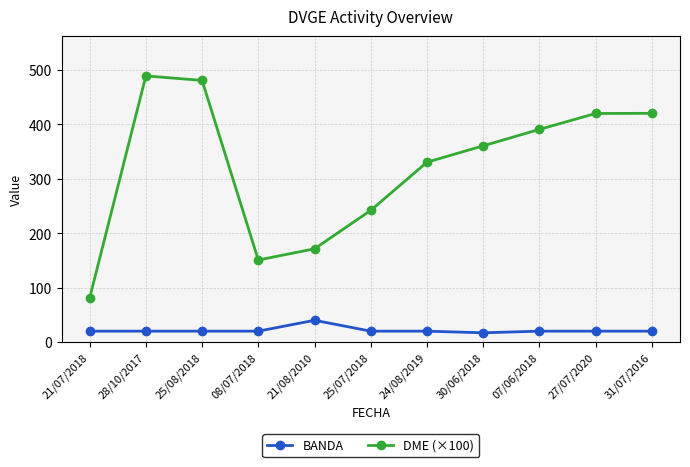

At 07/06/2018, list the series in order from smallest to largest.

BANDA, DME (×100)